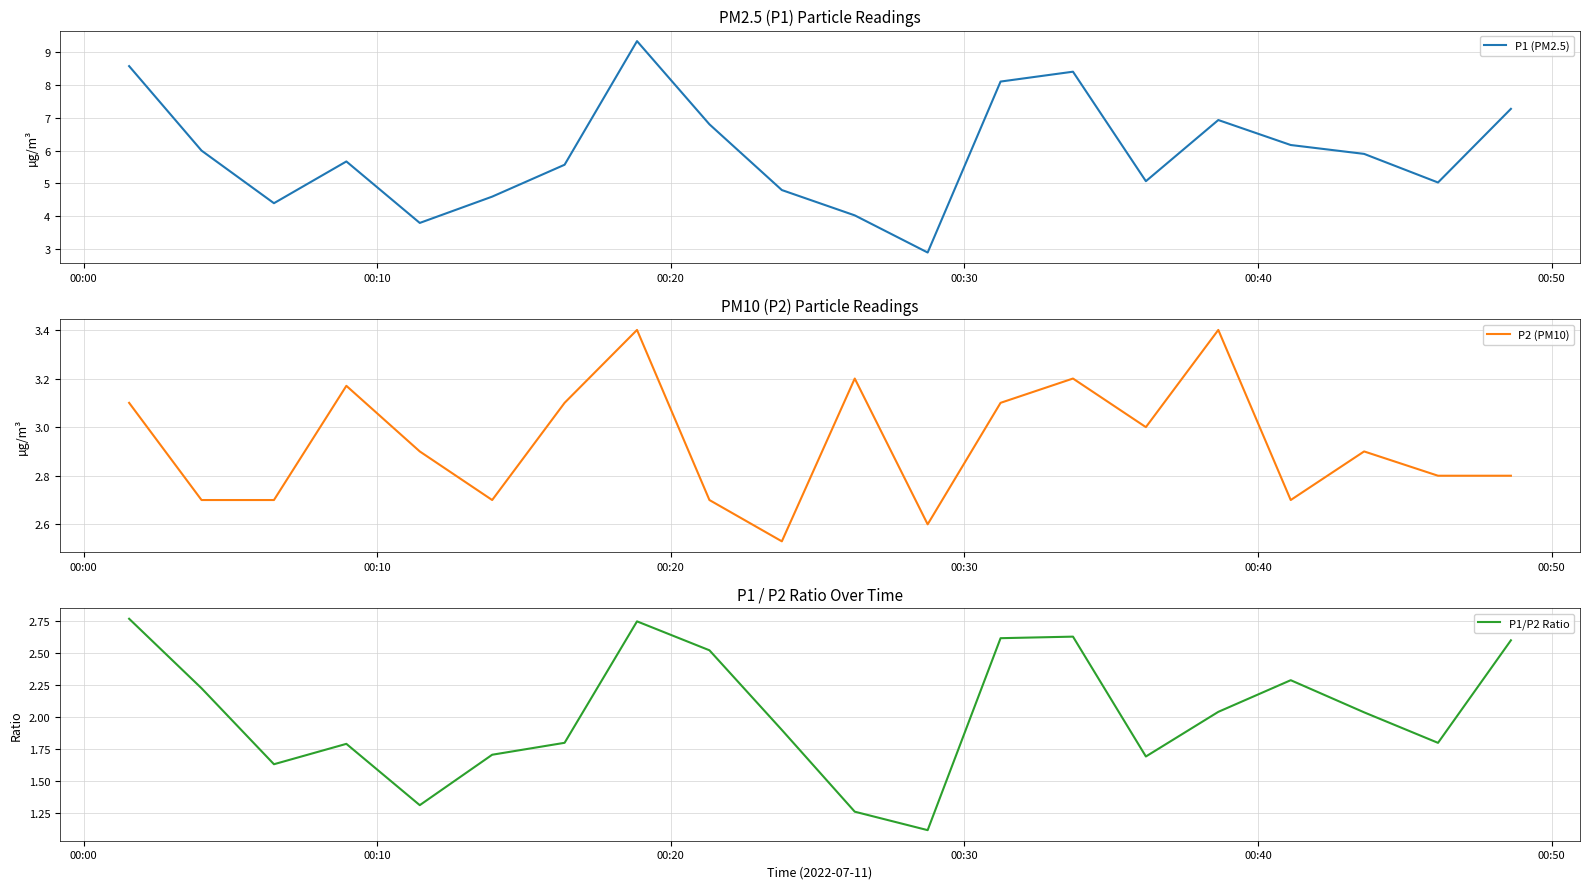

At how many categories does at least one series exceed 3?

19